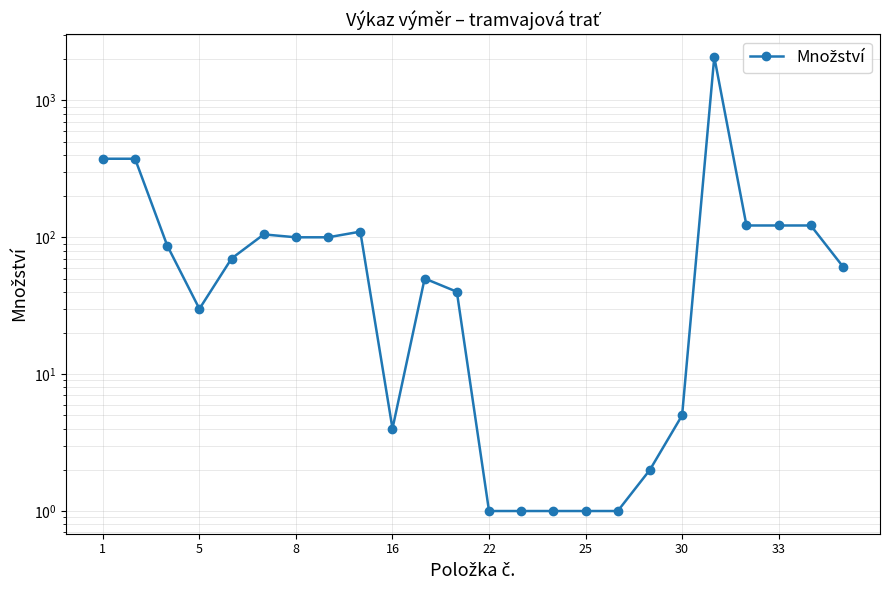

Is it true that the value at 9 is 4?

True